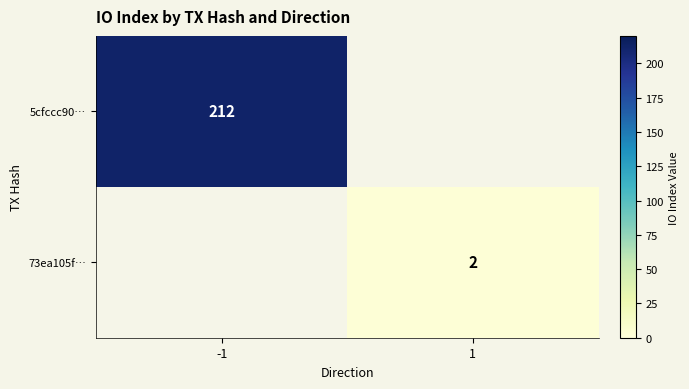

Between -1 and 1, which is larger?

-1